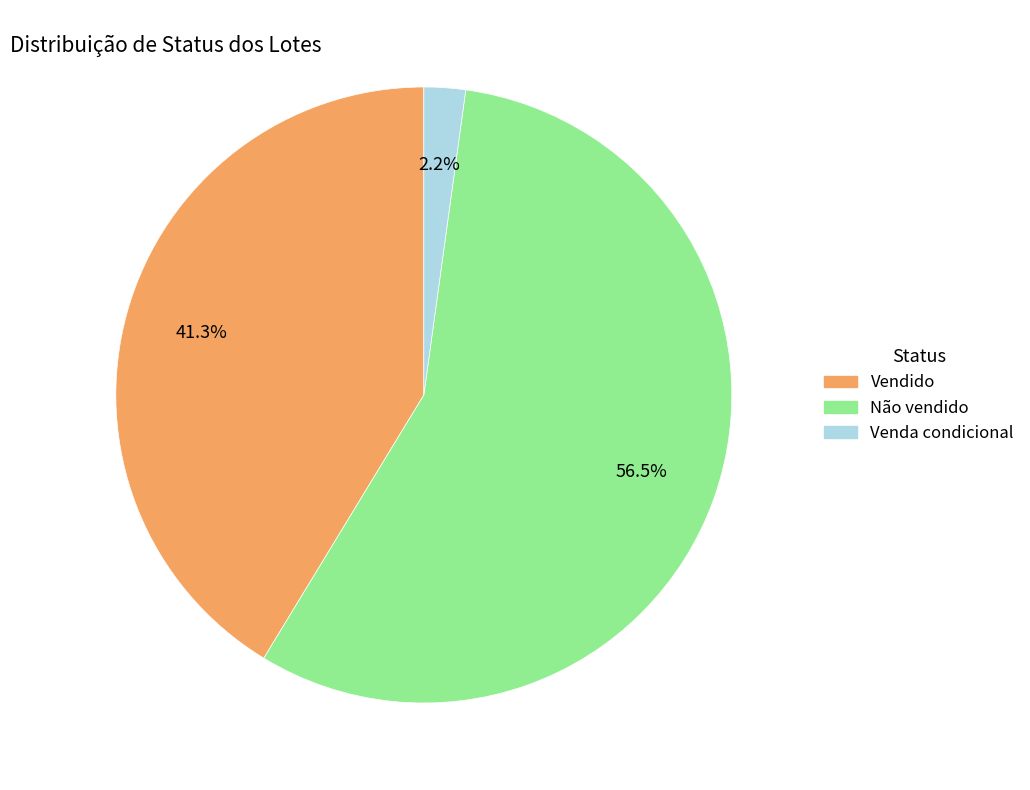

What is the smallest slice in the pie chart?

Venda condicional